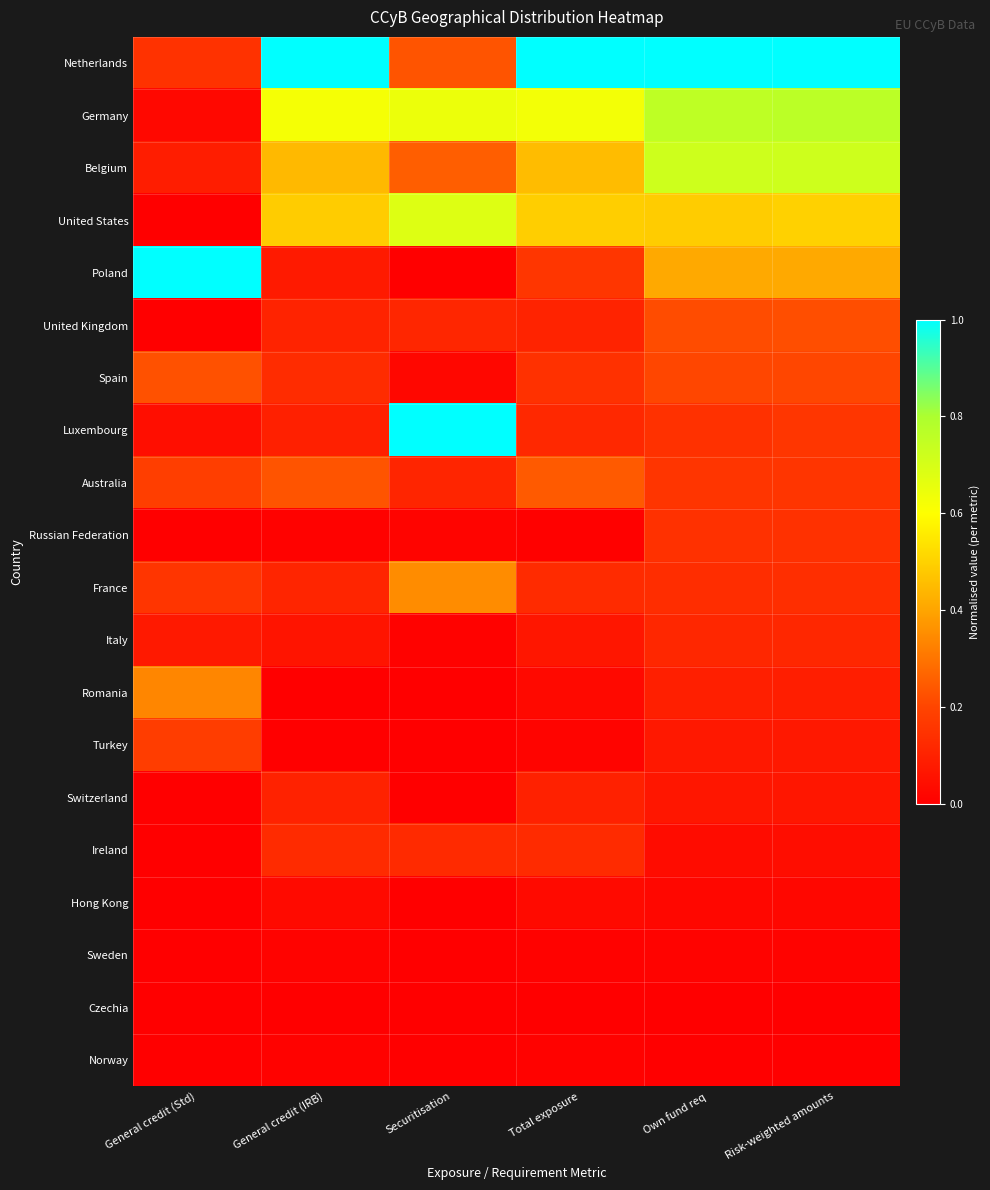

At which category does the chart reach its peak across all series?

General credit (IRB)